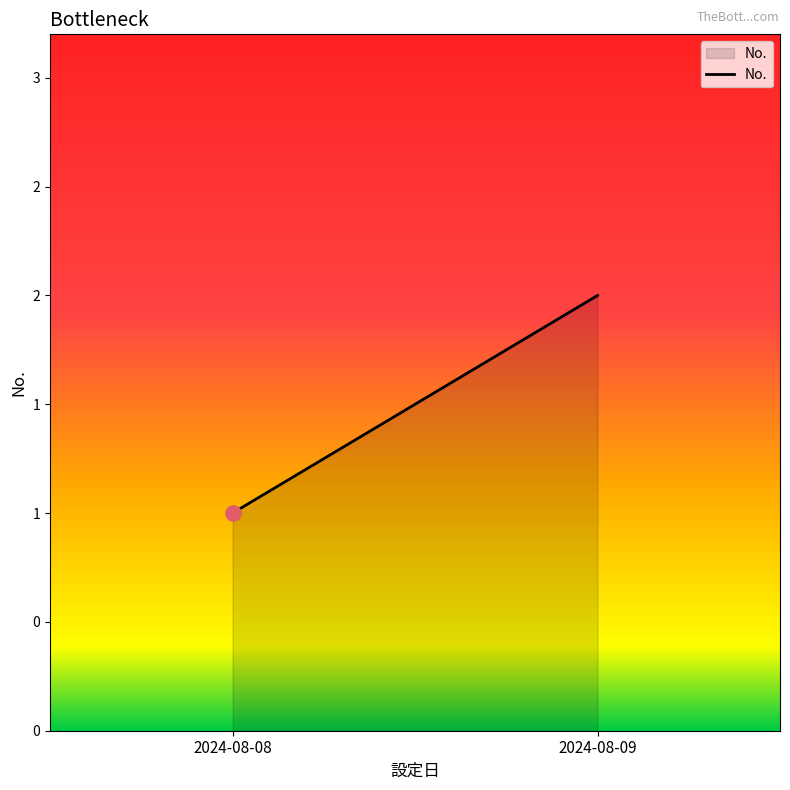

Which has a higher value, 2024-08-09 or 2024-08-08?

2024-08-09